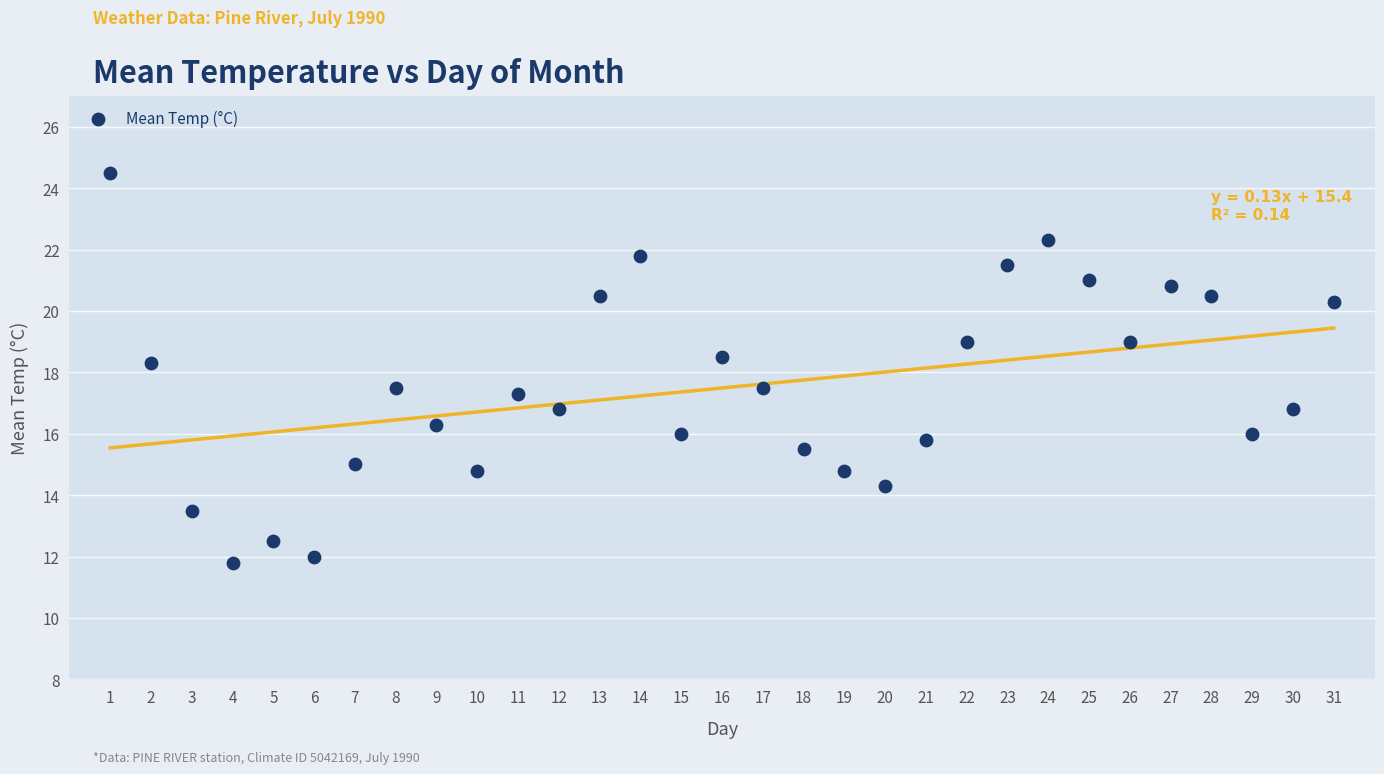

What is the range of Y values (max minus min)?

12.7